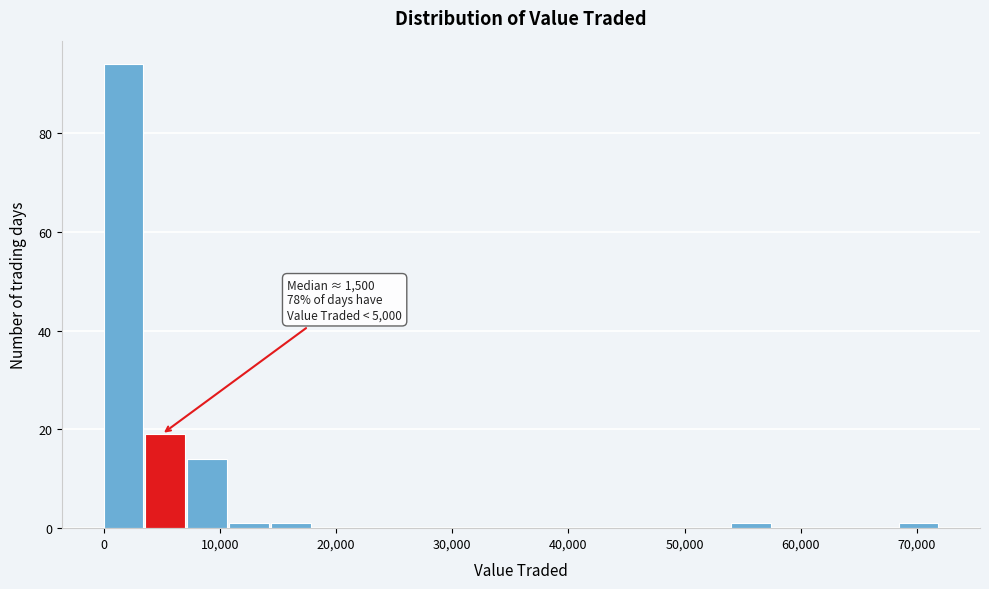

Read against the x-axis, roughly where is the centre of the tallest bar?

2000